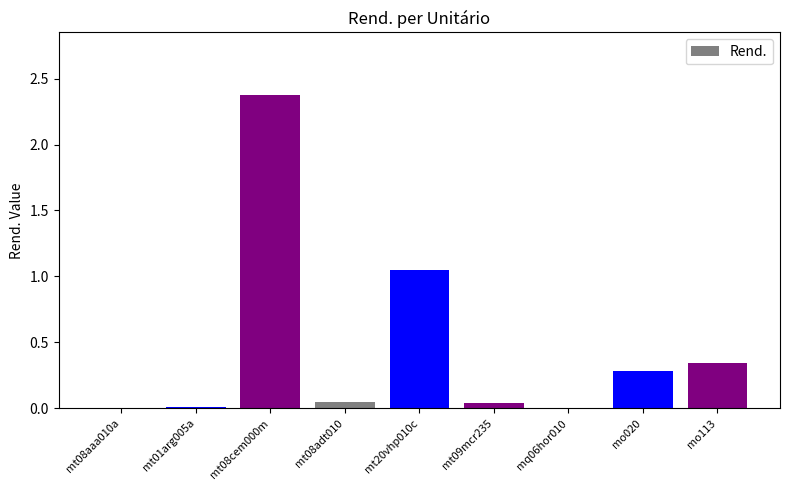

At which category does the chart reach its peak across all series?

mt08cem000m